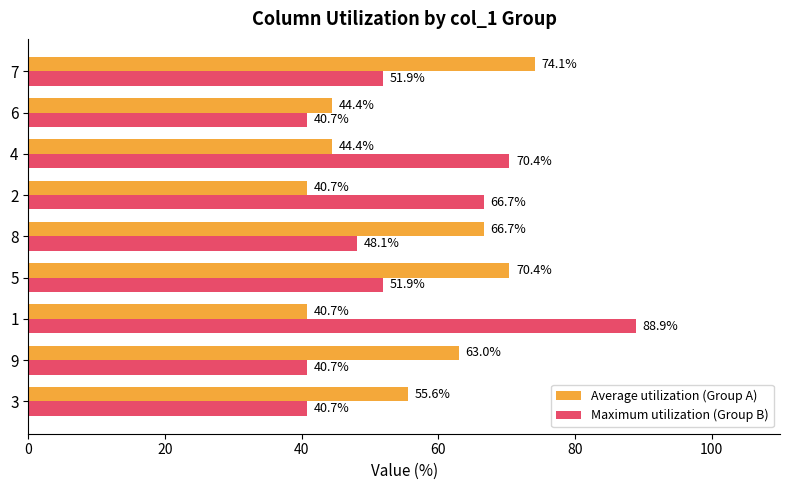

The value of Average utilization (Group A) at 5 is 40.5. True or false?

False